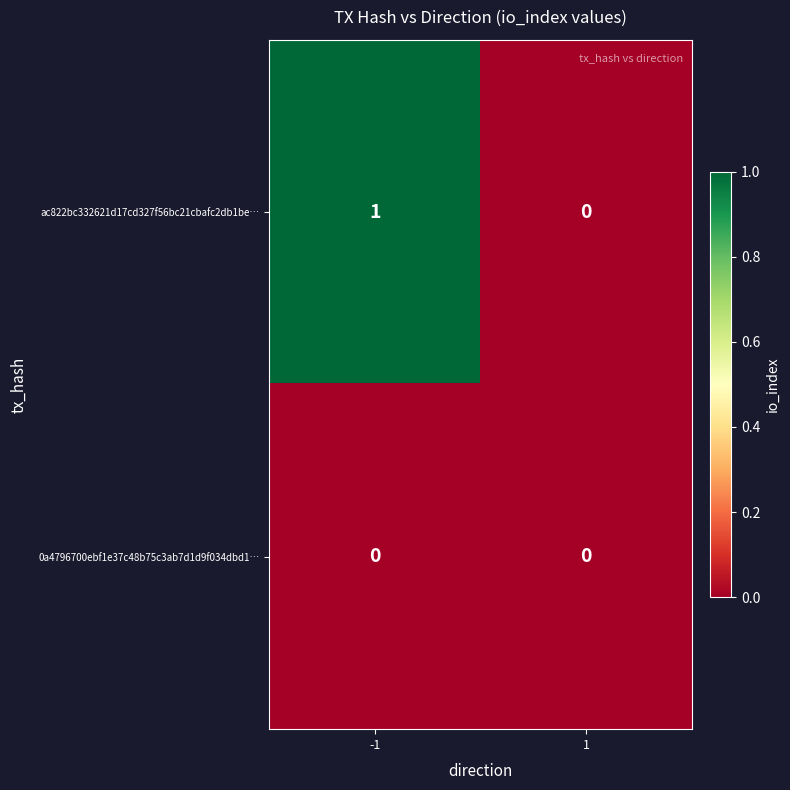

Which series changed the most between -1 and 1?

ac822bc332621d17cd327f56bc21cbafc2db1be…